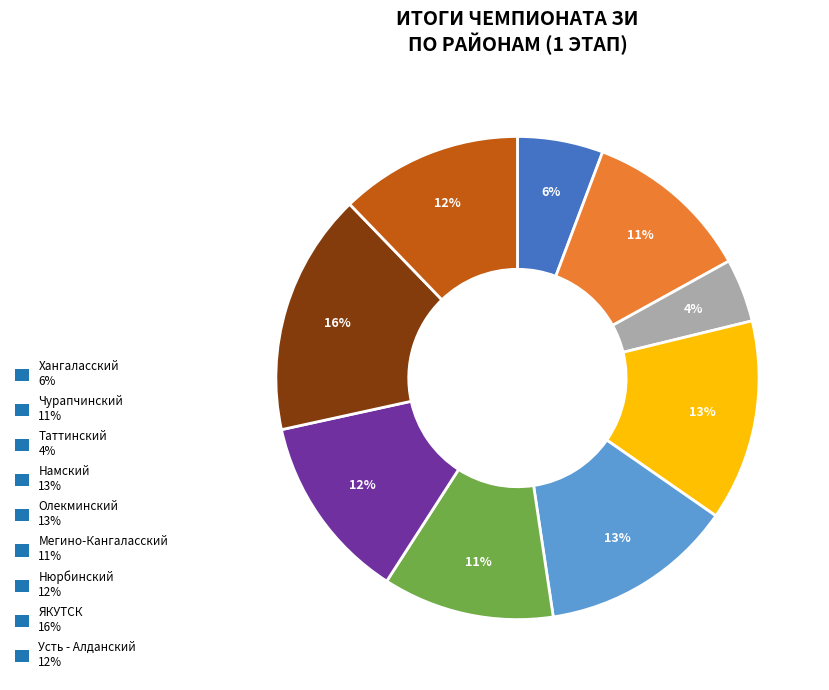

Approximately how many times larger is the value at Олекминский compared to Намский?

1.0